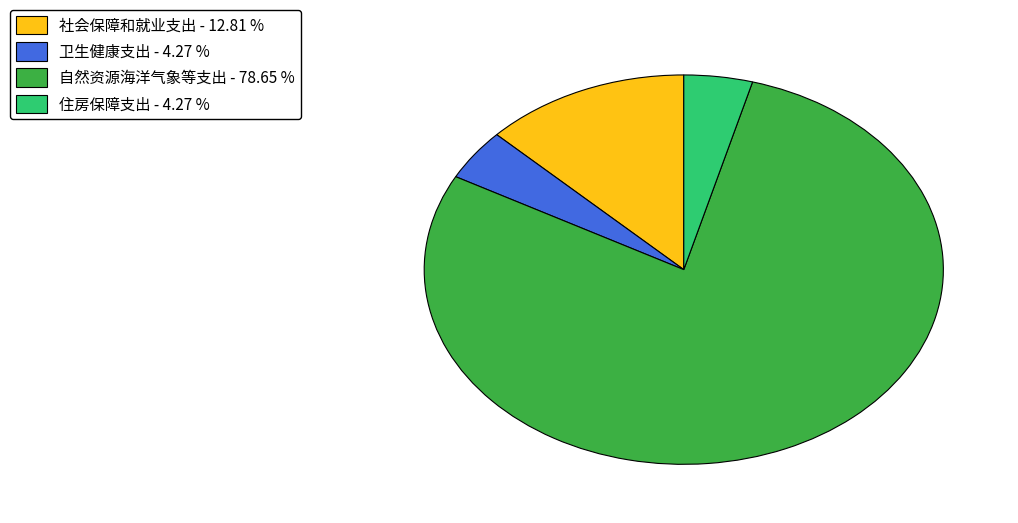

Is the sum of 住房保障支出 - 4.27 % and 社会保障和就业支出 - 12.81 % greater than half?

No